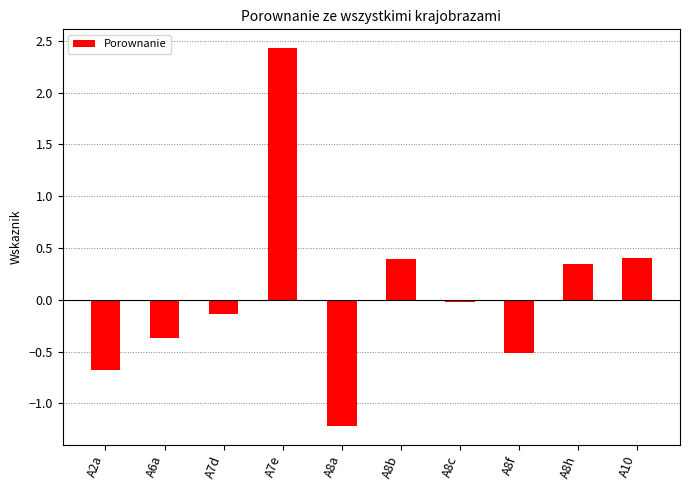

Which label corresponds to the smallest value in the chart?

A8a